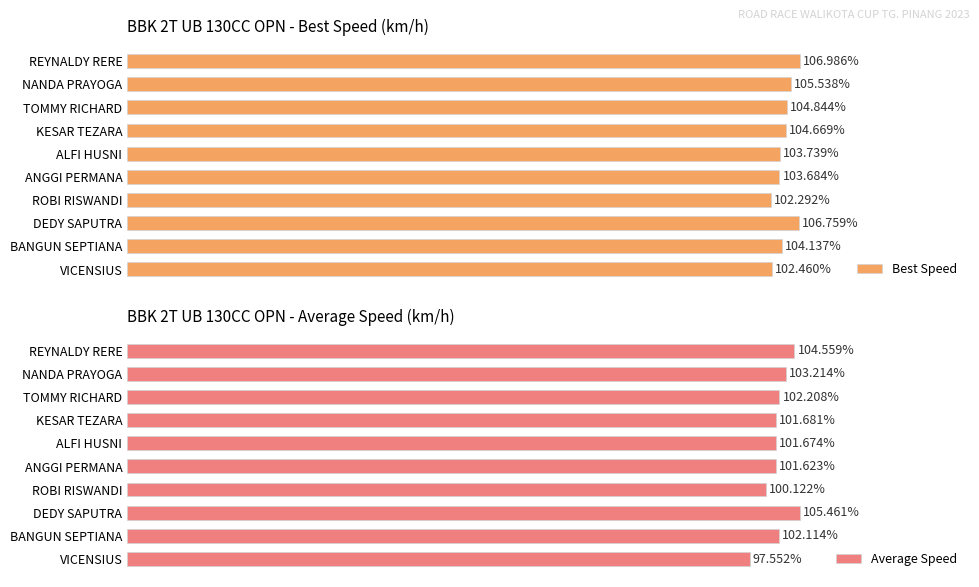

At which label does Best Speed reach its peak?

REYNALDY RERE